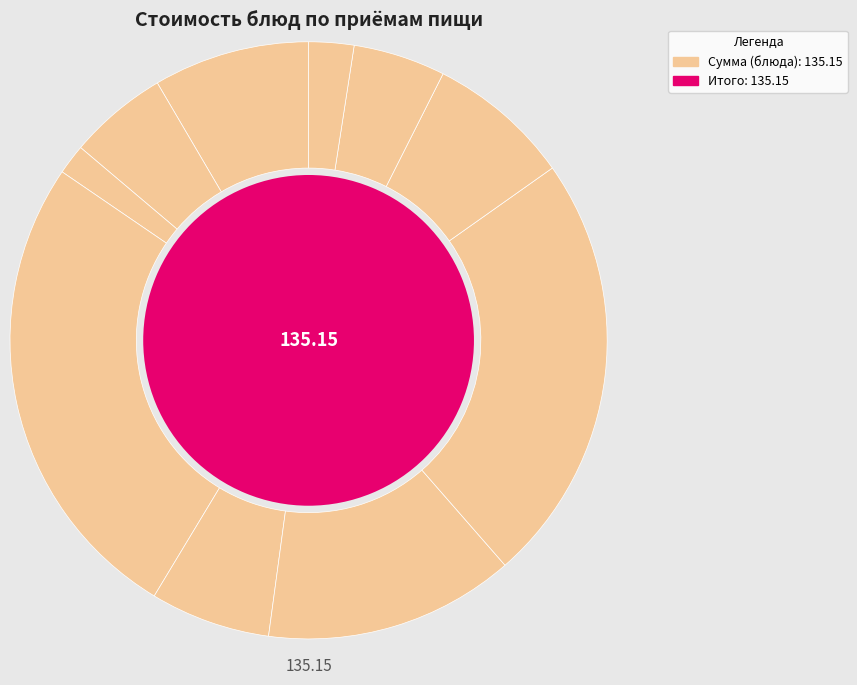

Is there a majority slice in this chart?

No